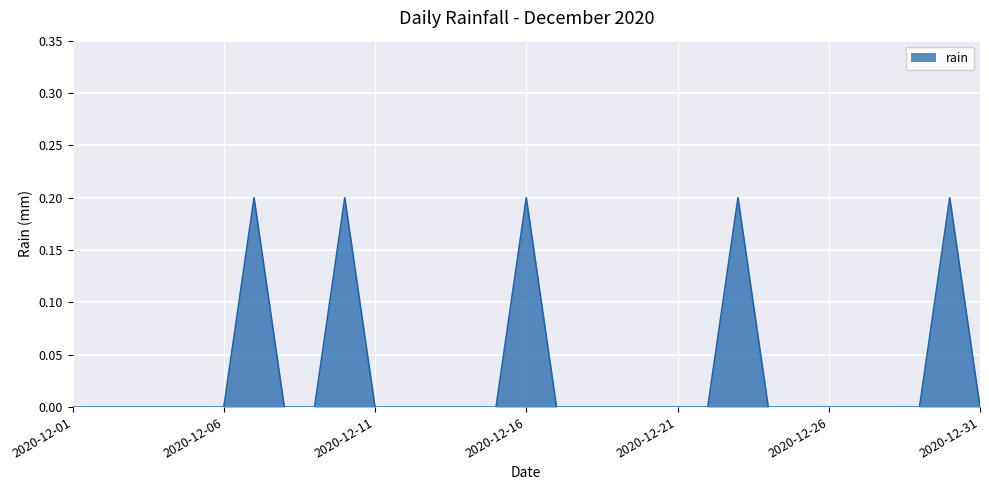

How many lines are shown in the chart?

1